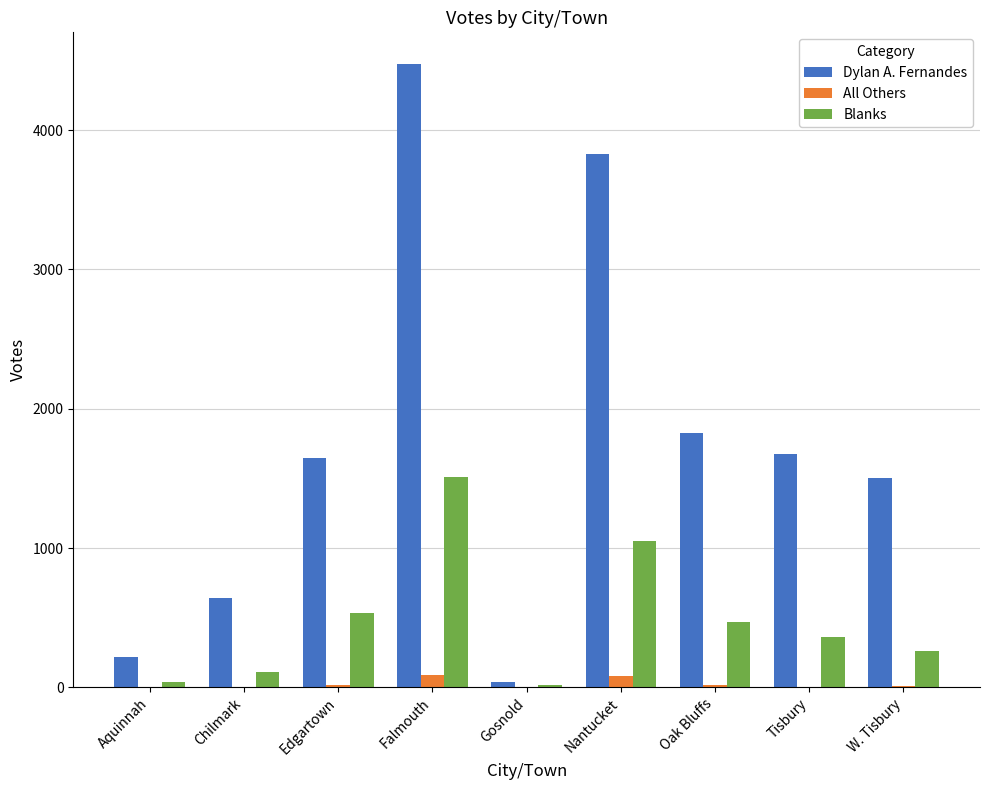

How many data points does each series have?

9